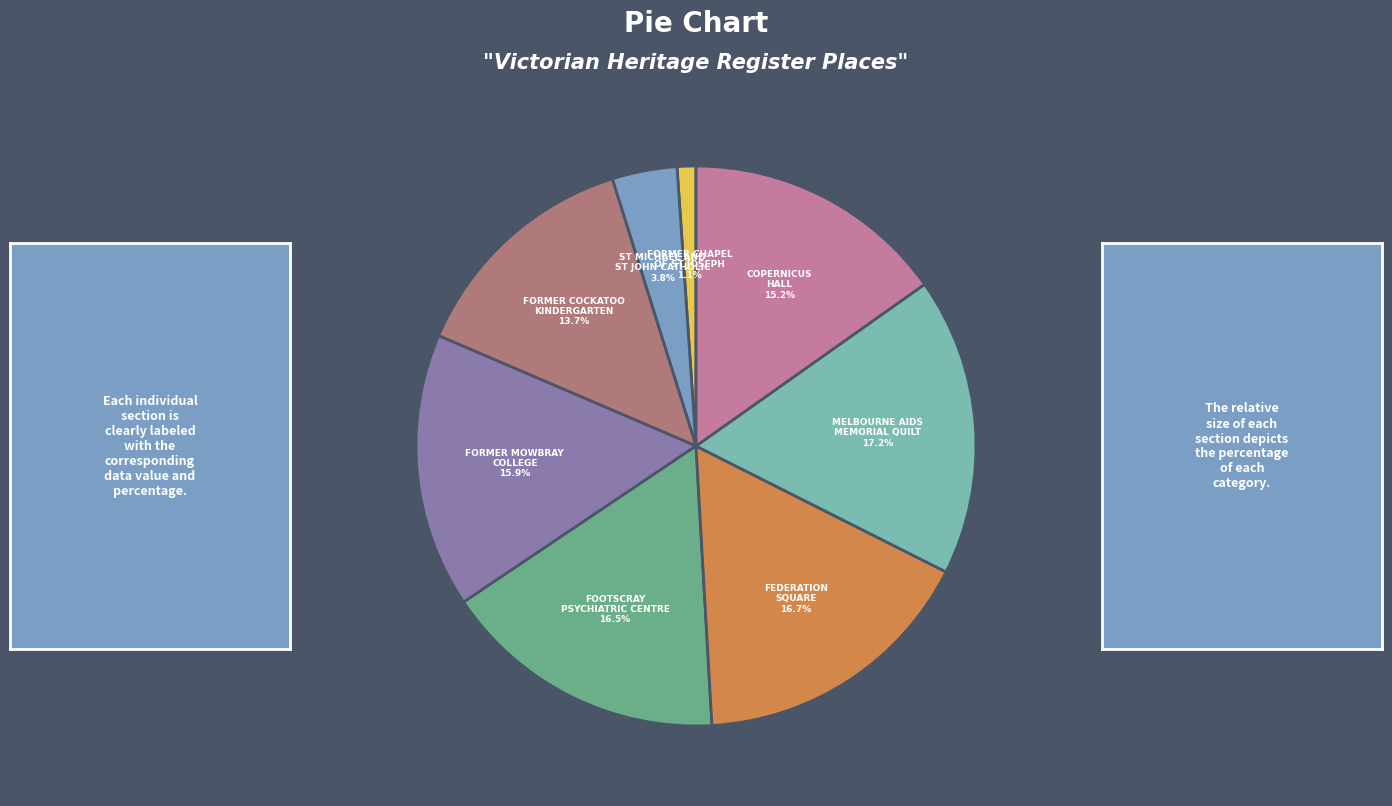

Does any single category account for the majority?

No